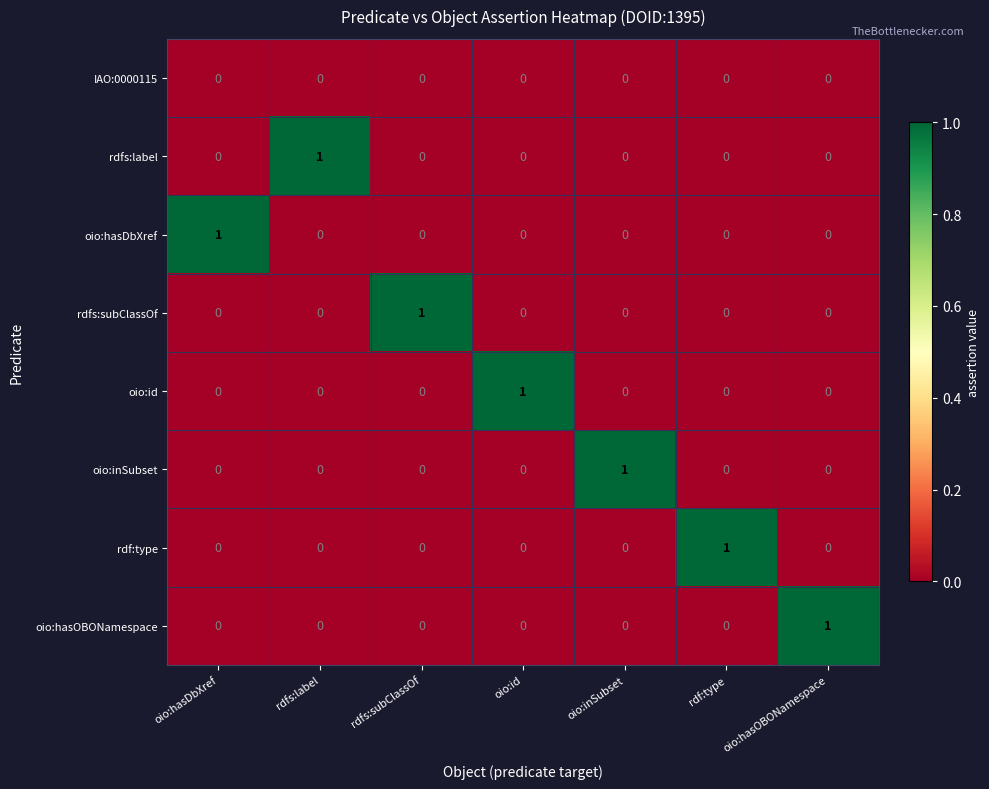

The value of oio:hasOBONamespace at rdf:type is 0. True or false?

True